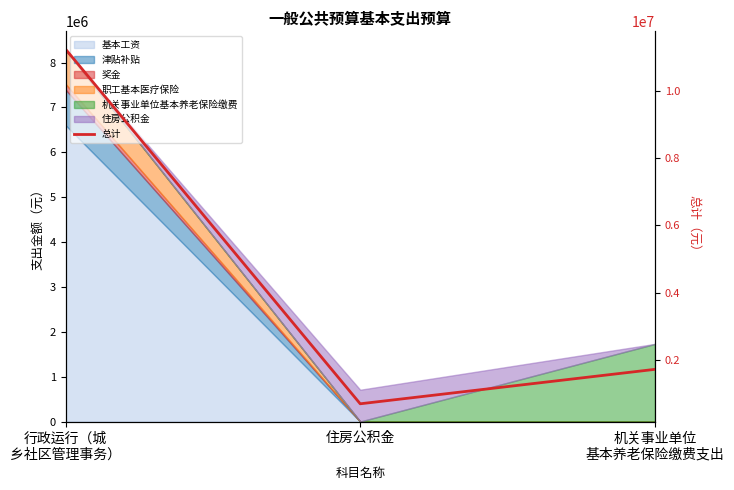

What is the difference between the maximum and minimum values?

10523165.7